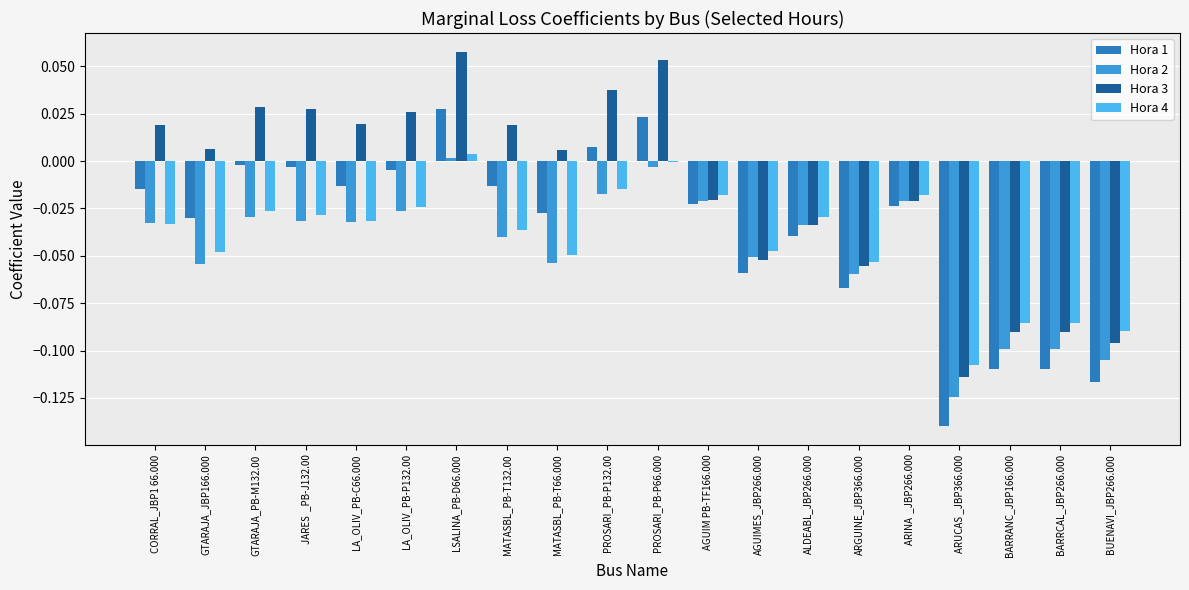

The value of Hora 2 at PROSARI_PB-P132.00 is -0.0. True or false?

True